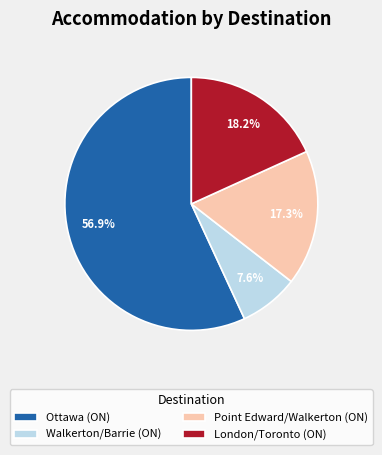

What is the ratio of the value at Point Edward/Walkerton (ON) to the value at Ottawa (ON)?

0.3